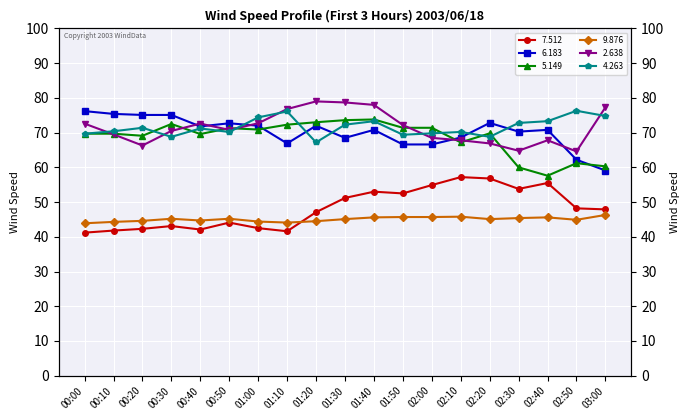

True or false: 9.876 and 6.183 cross at least once.

False